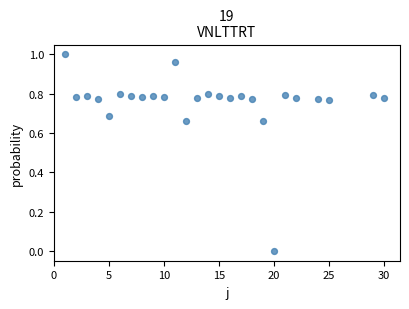

What is the range of X values (max minus min)?

29.0